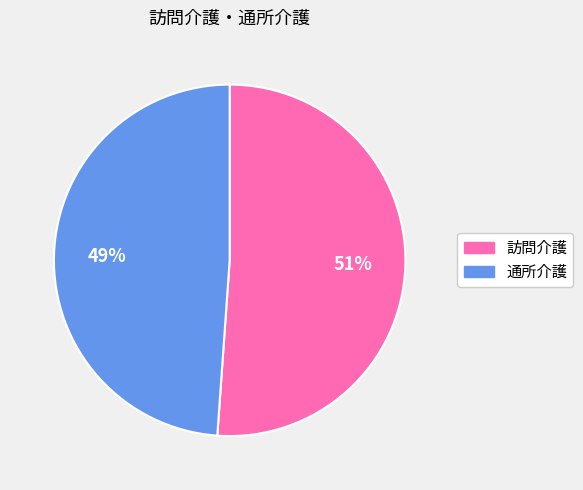

What is the majority slice?

訪問介護